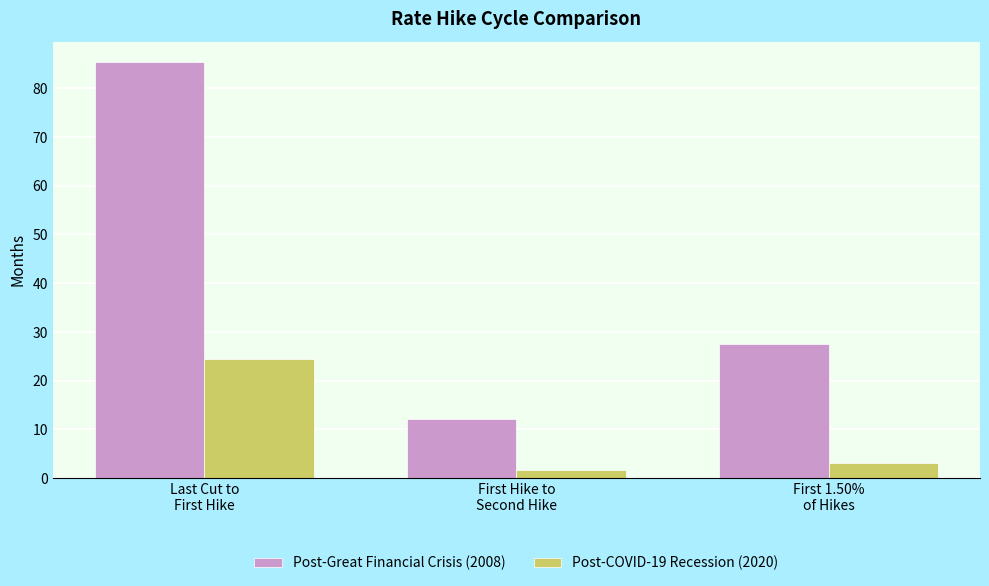

What is the maximum value shown in the chart?

85.4